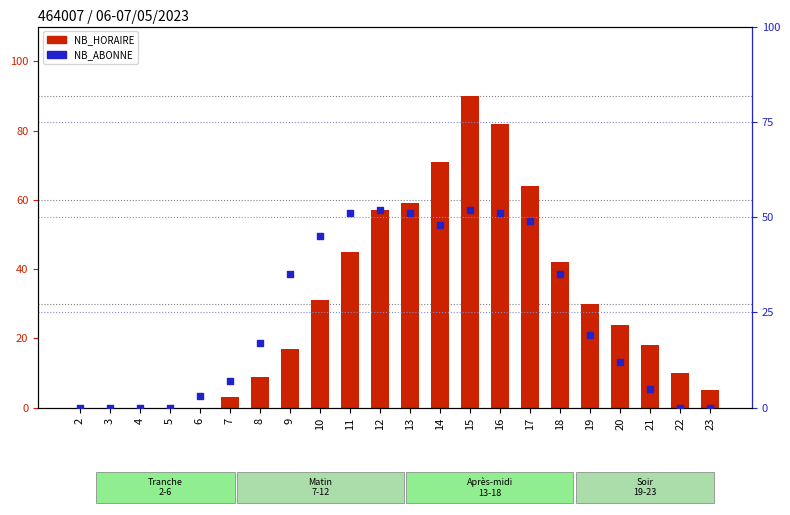

At how many categories does at least one series exceed 41?

9